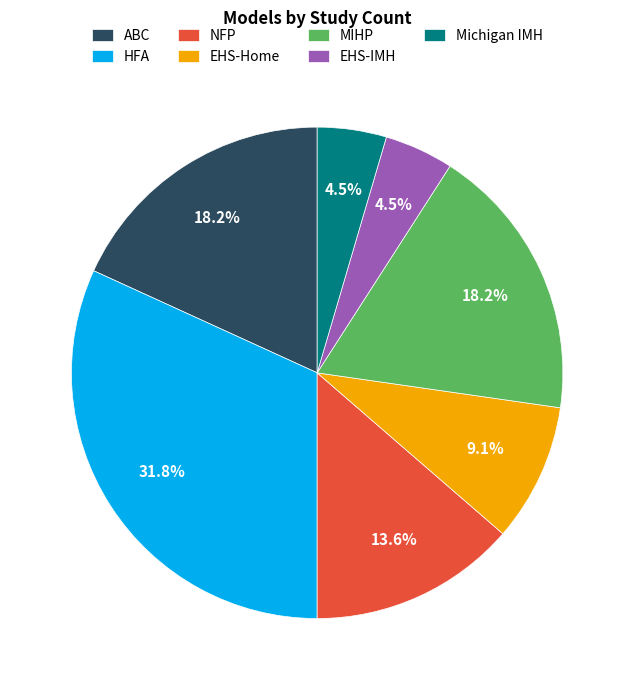

How much of the chart is everything except MIHP?

81.8%